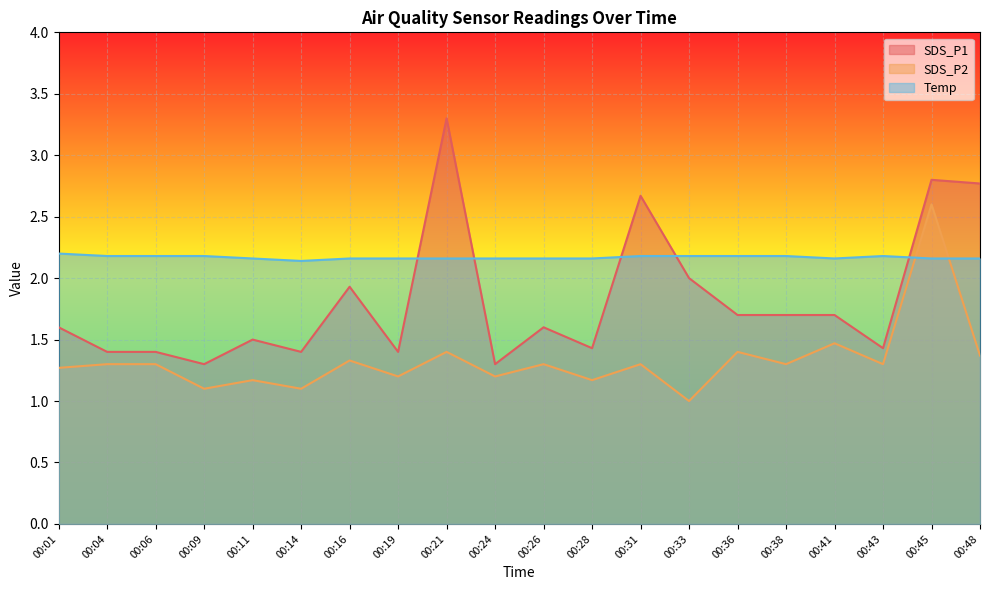

Count the number of data series in this chart.

3